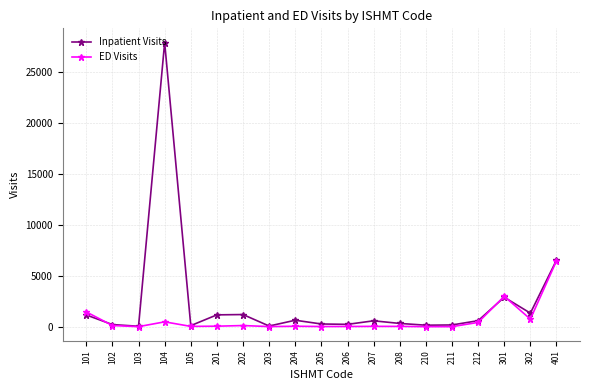

The value of Inpatient Visits at 104 is 27886. True or false?

True